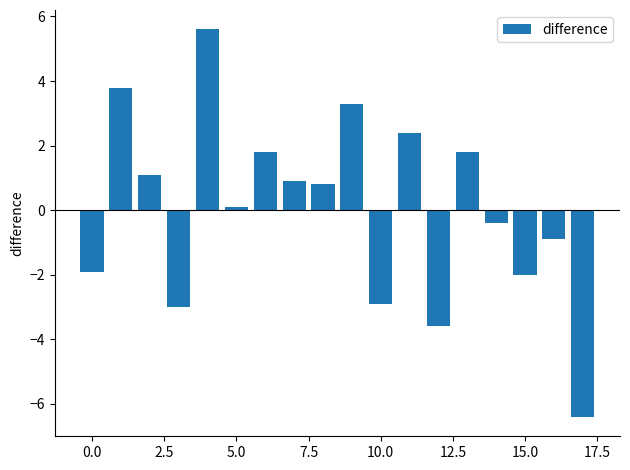

What is the value of the 4th bar from the left?

-3.0